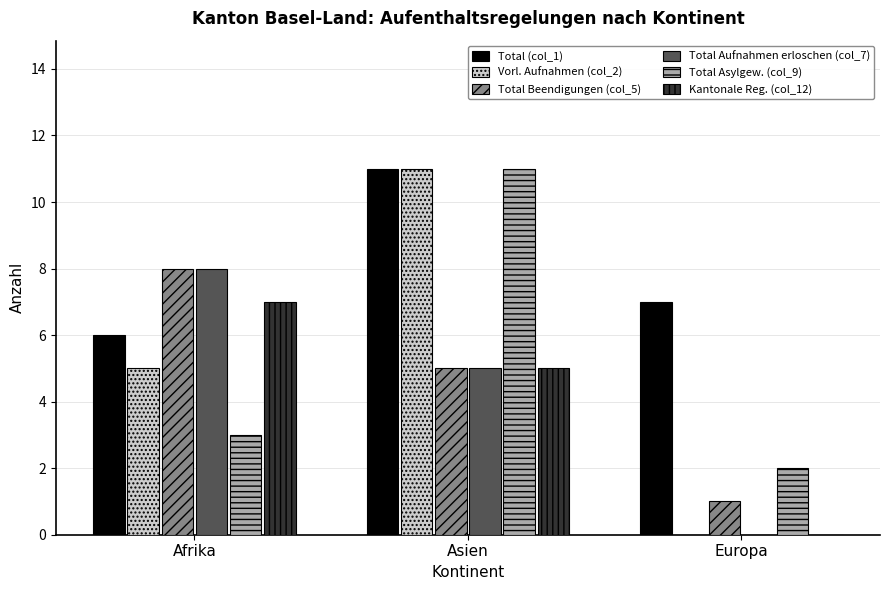

Which series changed the most between Afrika and Europa?

Total Aufnahmen erloschen (col_7)